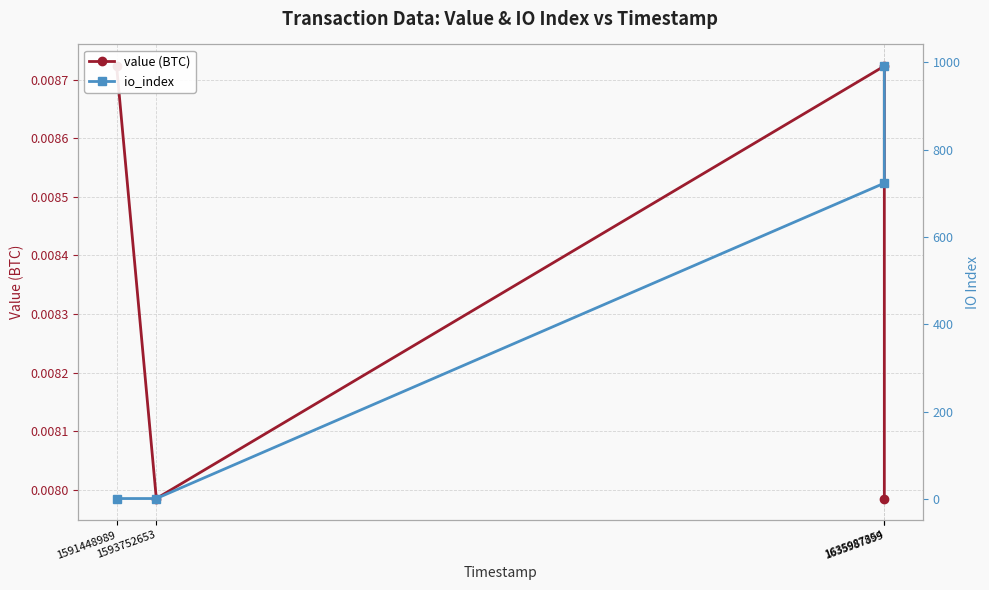

What is the difference between the highest and lowest values at 1635987354?

723.0